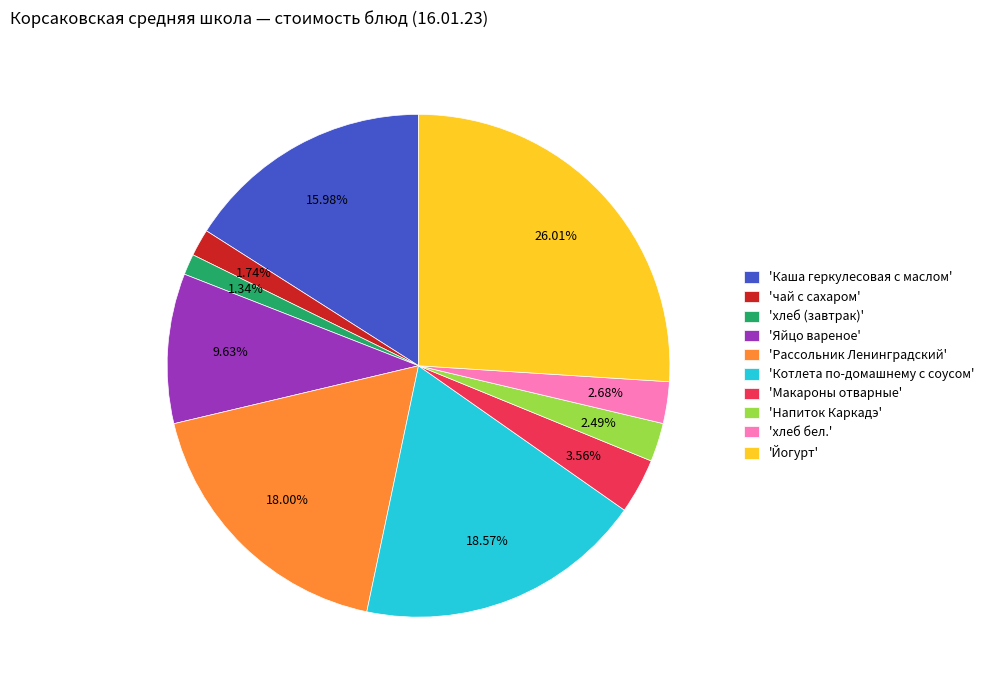

Between 'чай с сахаром' and 'хлеб бел.', which is larger?

'хлеб бел.'